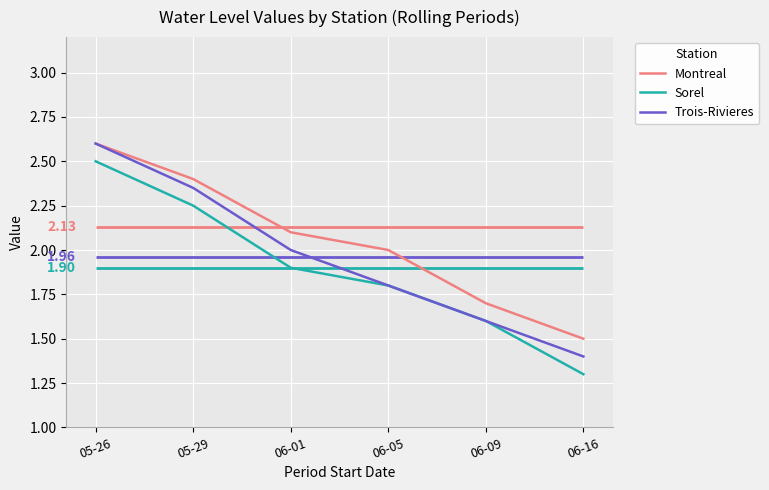

Which label corresponds to the largest value in the chart?

05-26